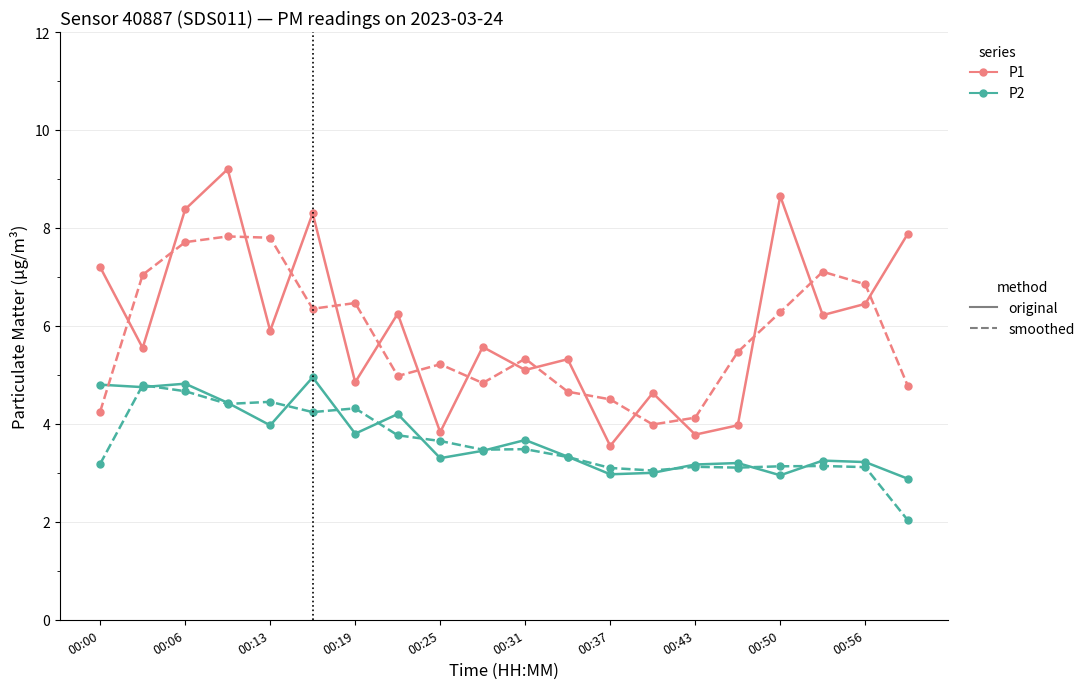

What is the smallest value displayed?

2.0